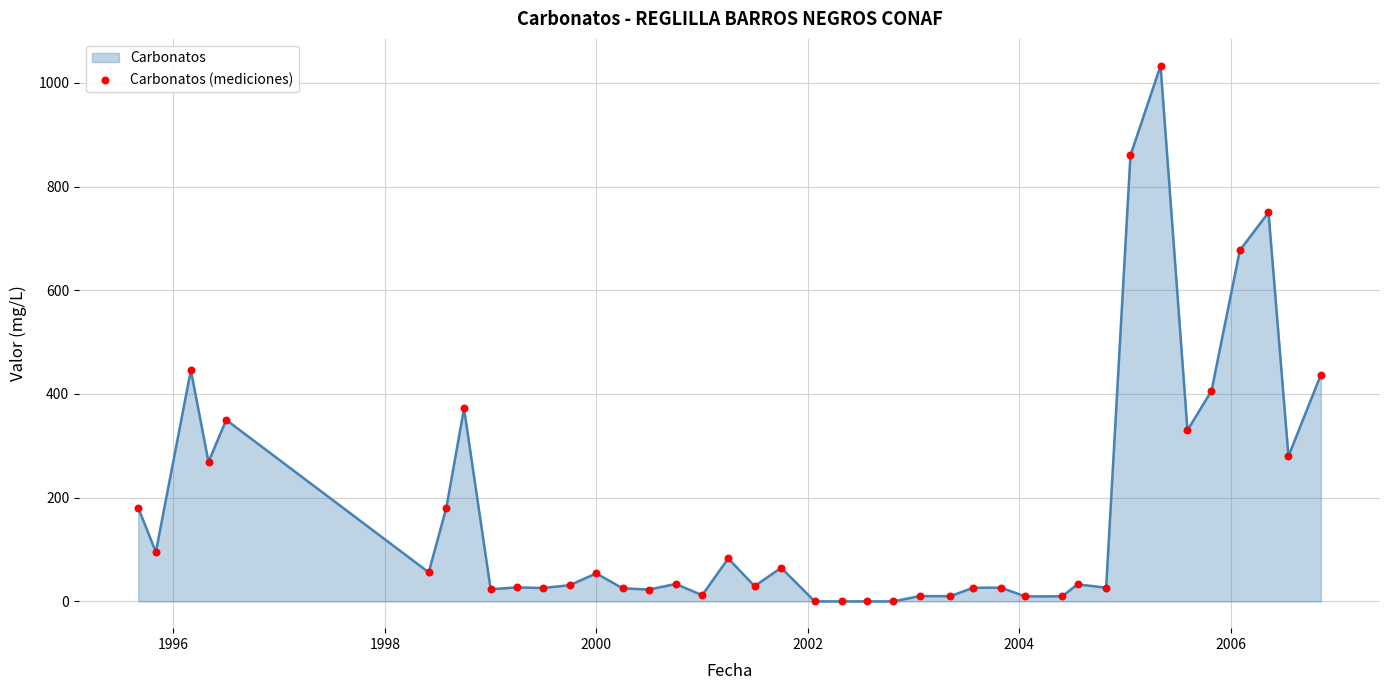

What is the difference between the maximum and minimum values?

1033.0